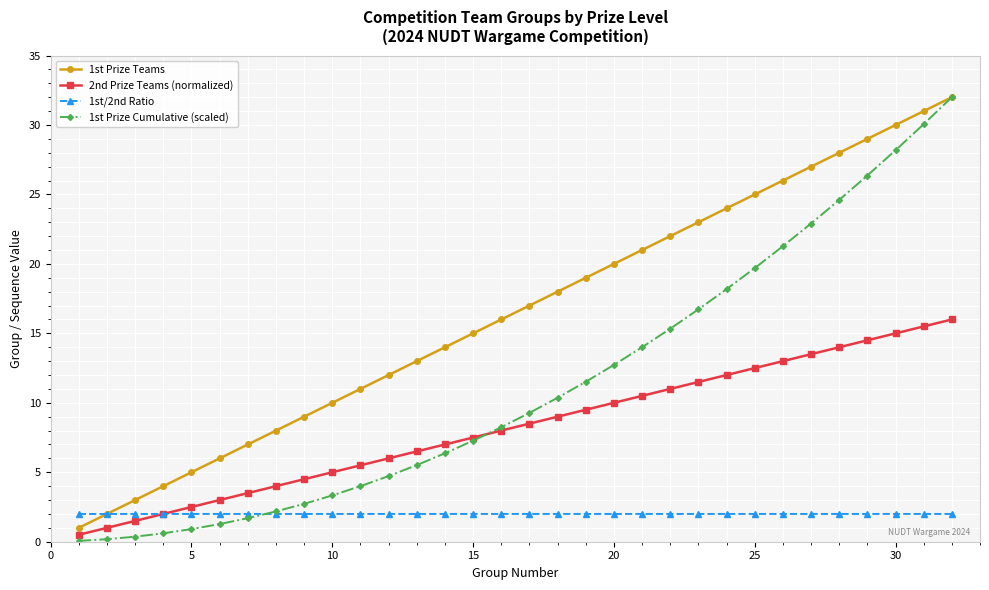

Which series has the largest total across all categories?

1st Prize Teams